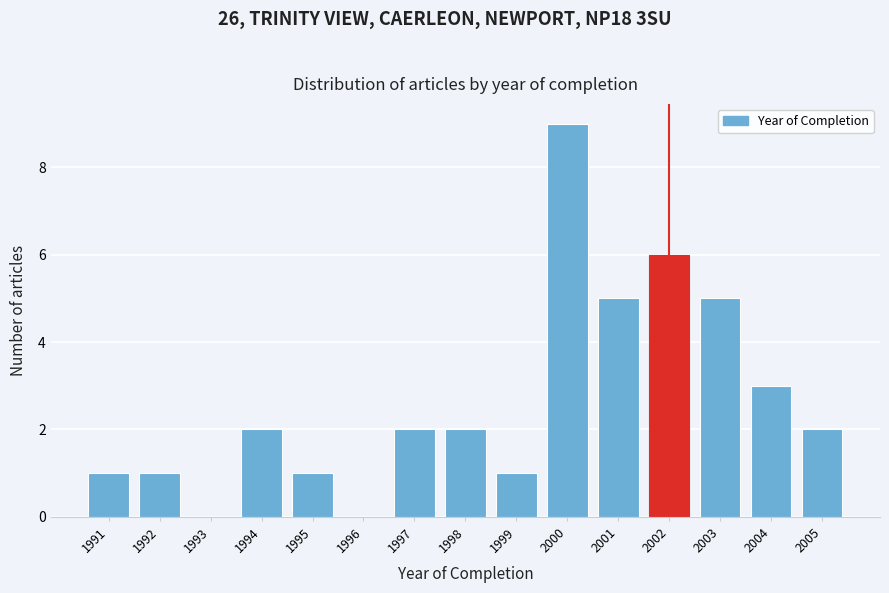

Reading left to right, list every bar in this chart as the range it spans on the x-axis followed by its height. The values are not printed on the chart, so give them approximately, as read against the axis.

1990.5 to 1991.5: 1
1991.5 to 1992.5: 1
1992.5 to 1993.5: 0
1993.5 to 1994.5: 2
1994.5 to 1995.5: 1
1995.5 to 1996.5: 0
1996.5 to 1997.5: 2
1997.5 to 1998.5: 2
1998.5 to 1999.5: 1
1999.5 to 2000.5: 9
2000.5 to 2001.5: 5
2001.5 to 2002.5: 6
2002.5 to 2003.5: 5
2003.5 to 2004.5: 3
2004.5 to 2005.5: 2